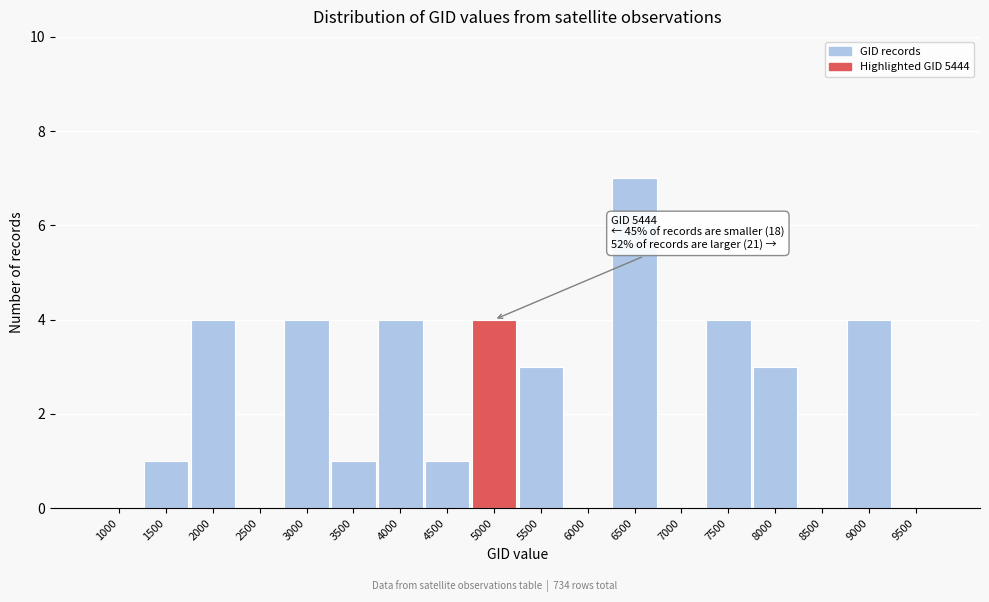

Reading right to left, list all the values displayed in this chart.

9500=0	9000=4	8500=0	8000=3	7500=4	7000=0	6500=7	6000=0	5500=3	5000=4	4500=1	4000=4	3500=1	3000=4	2500=0	2000=4	1500=1	1000=0